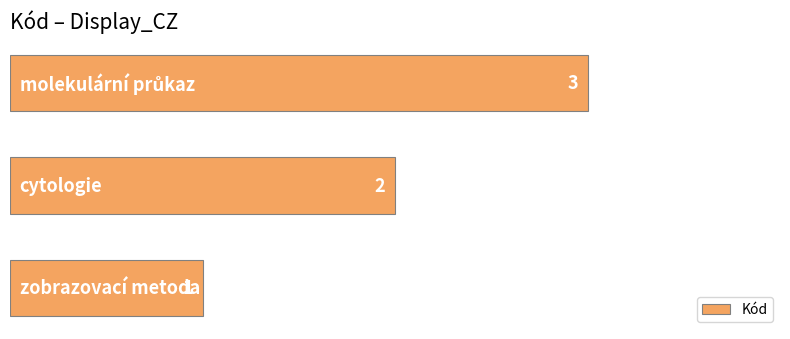

How many series are shown in this chart?

1